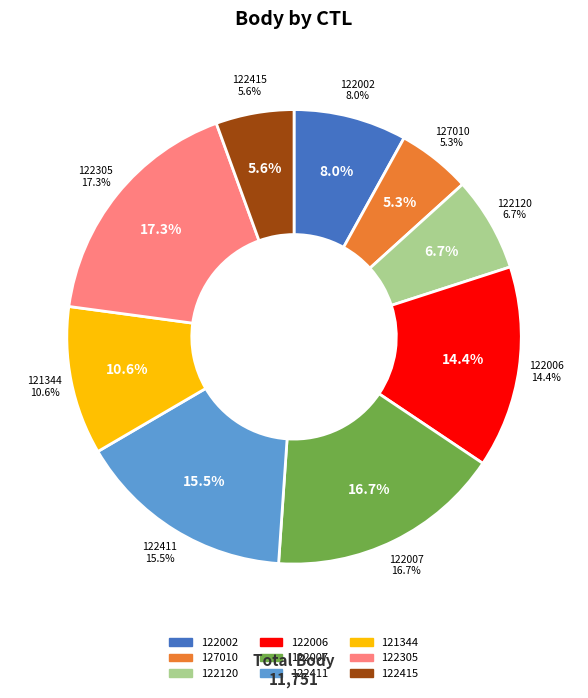

What percentage is the 122120 slice, to the nearest percent?

7%